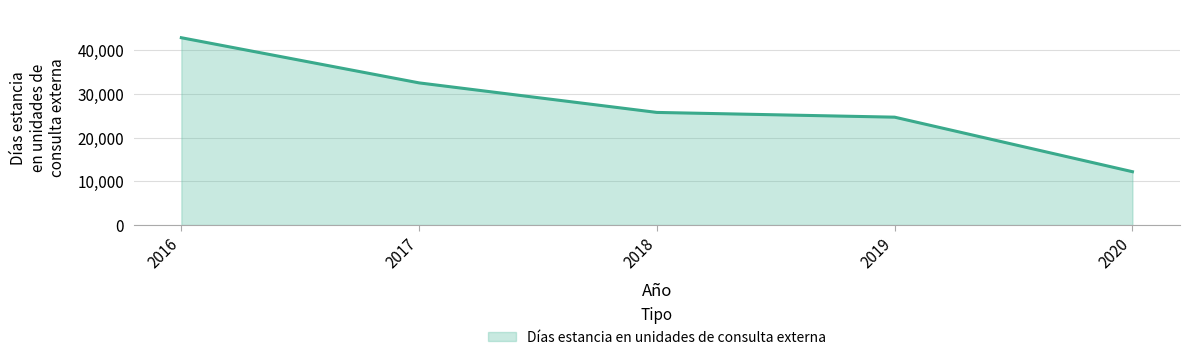

What is the difference between the maximum and minimum values?

30652